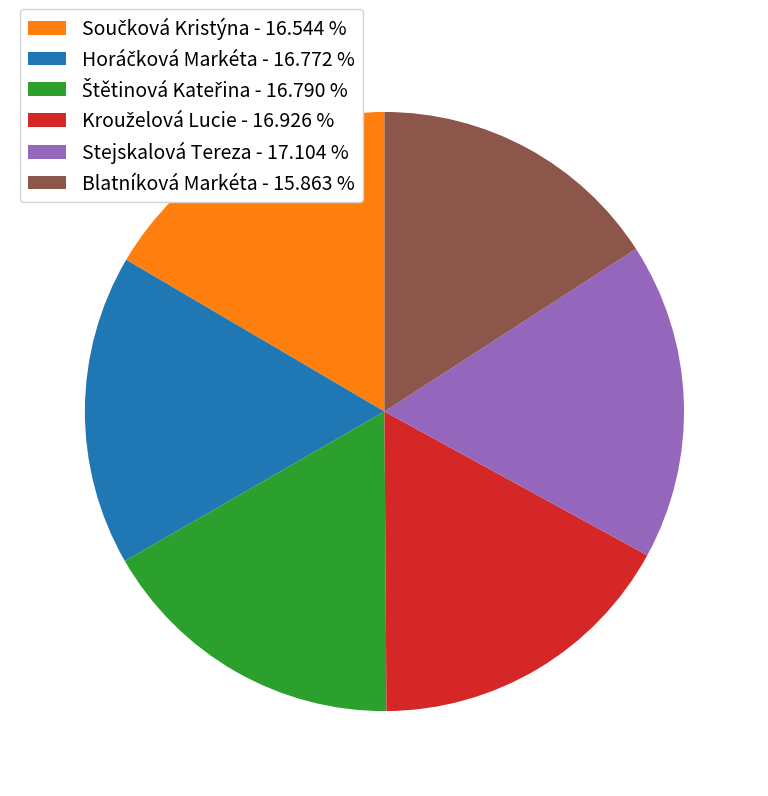

Does Blatníková Markéta - 15.863 % represent more than half of the total?

No